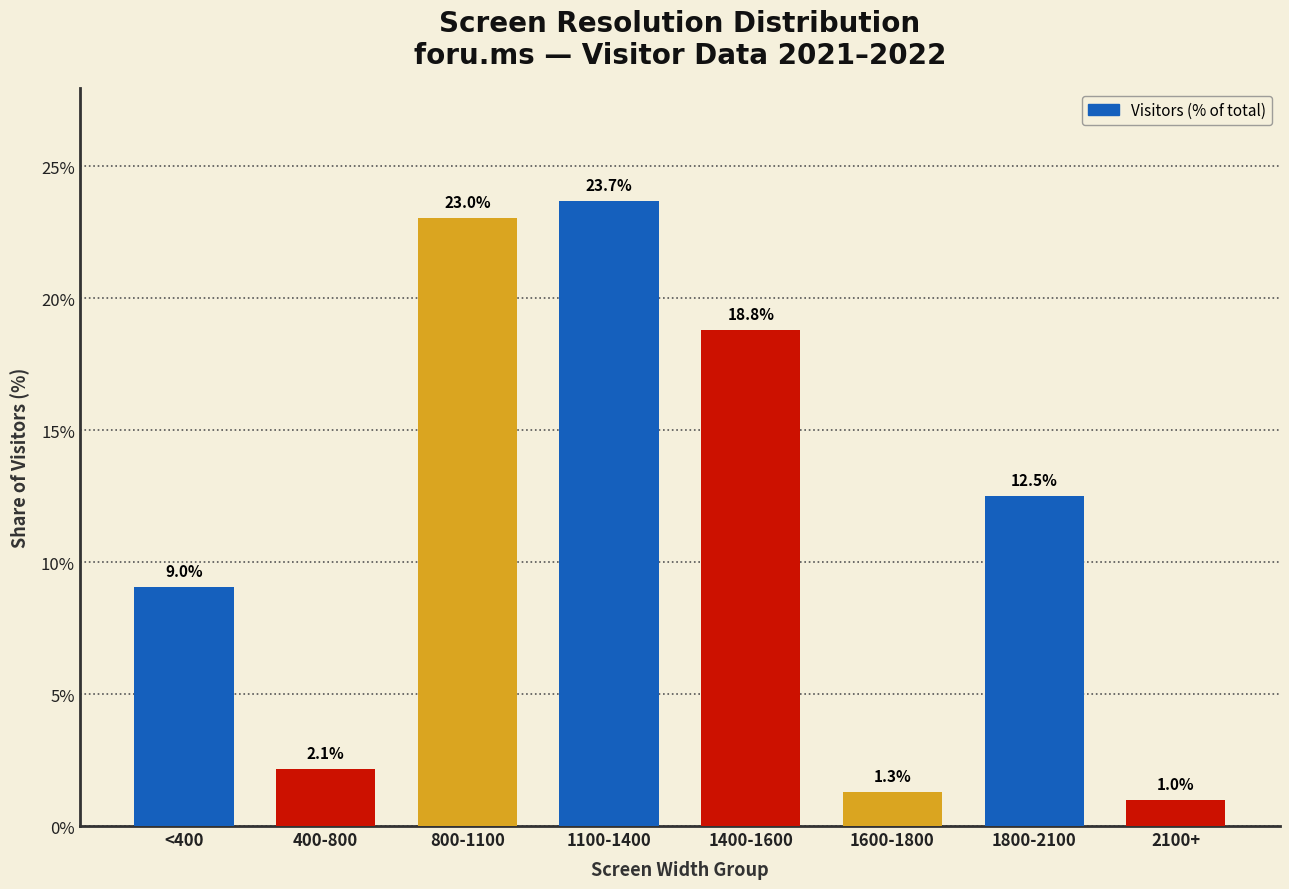

Reading left to right, transcribe all the data shown in this chart.

9.0	2.1	23.0	23.7	18.8	1.3	12.5	1.0